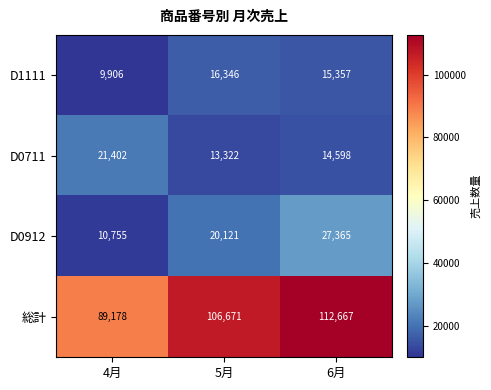

At which category is the sum across all series the highest?

6月